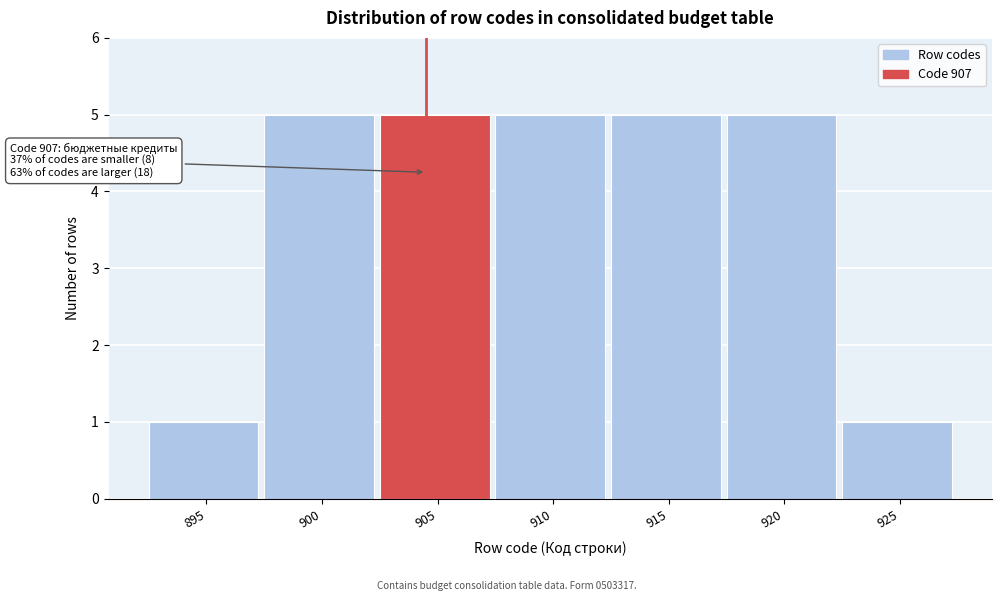

Reading right to left, list all the values displayed in this chart.

925=1	920=5	915=5	910=5	905=5	900=5	895=1